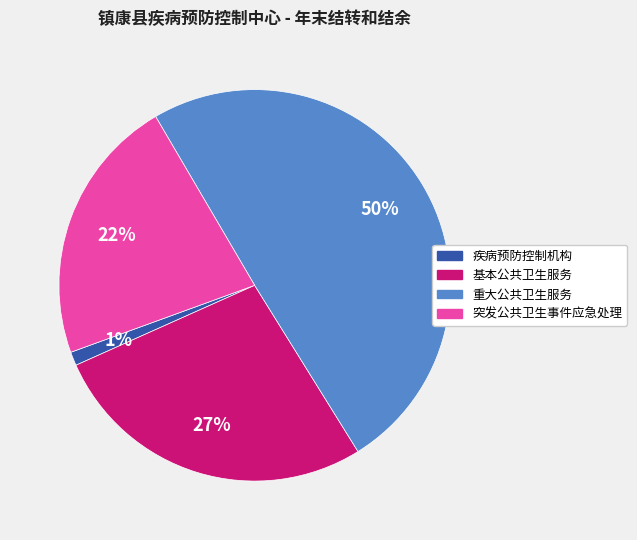

Rank the categories by value from highest to lowest.

重大公共卫生服务, 基本公共卫生服务, 突发公共卫生事件应急处理, 疾病预防控制机构